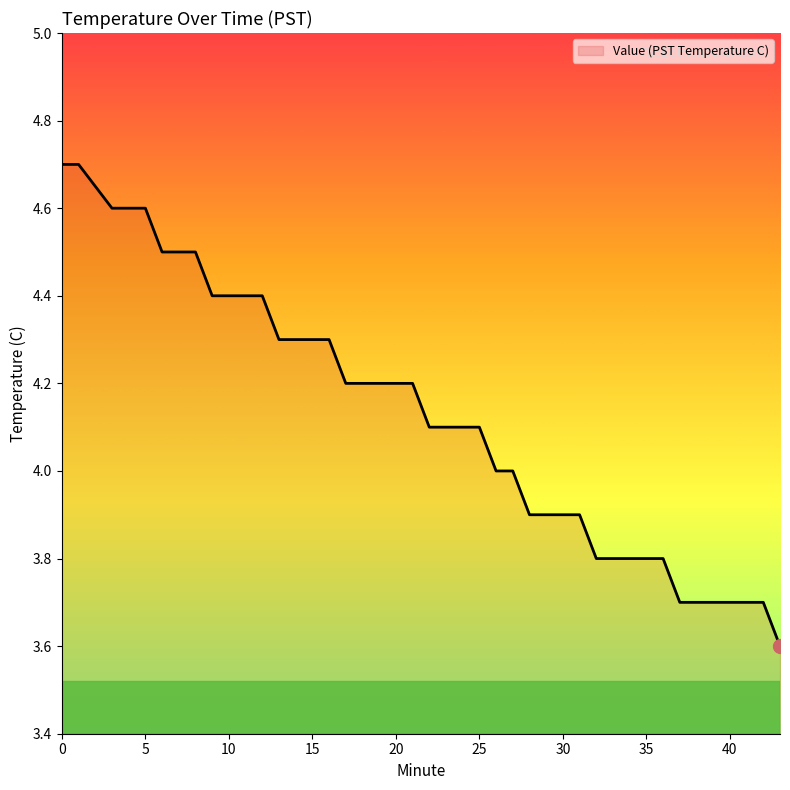

What is the greatest value displayed?

4.7